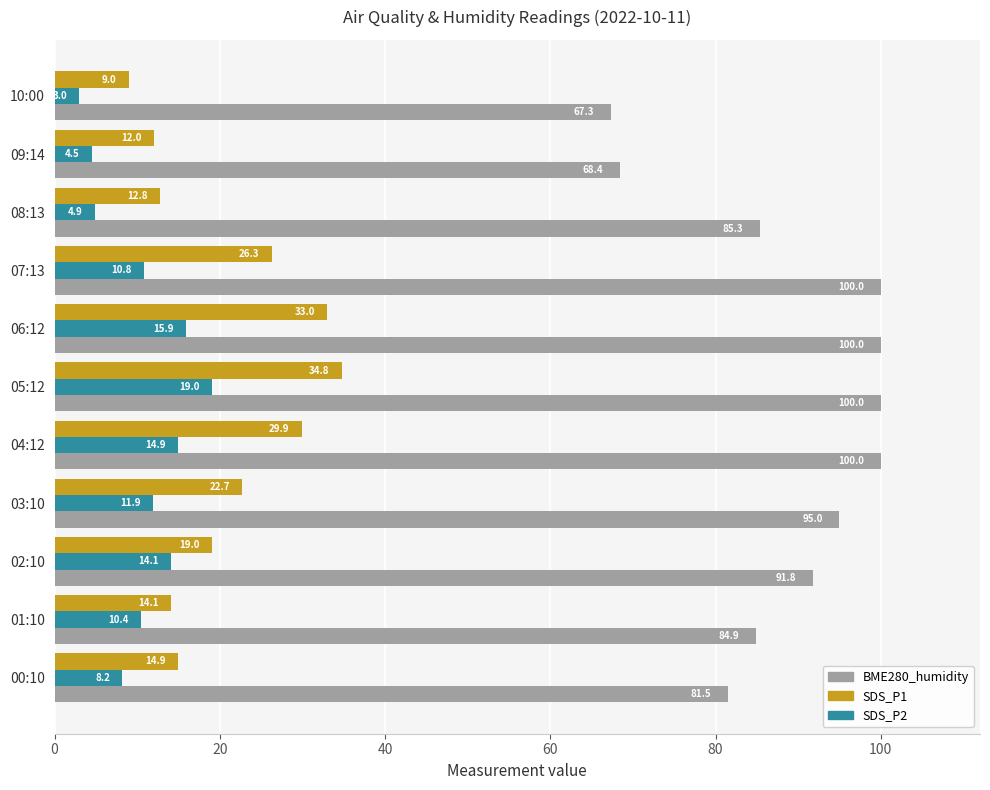

Which series has the widest spread of values?

BME280_humidity